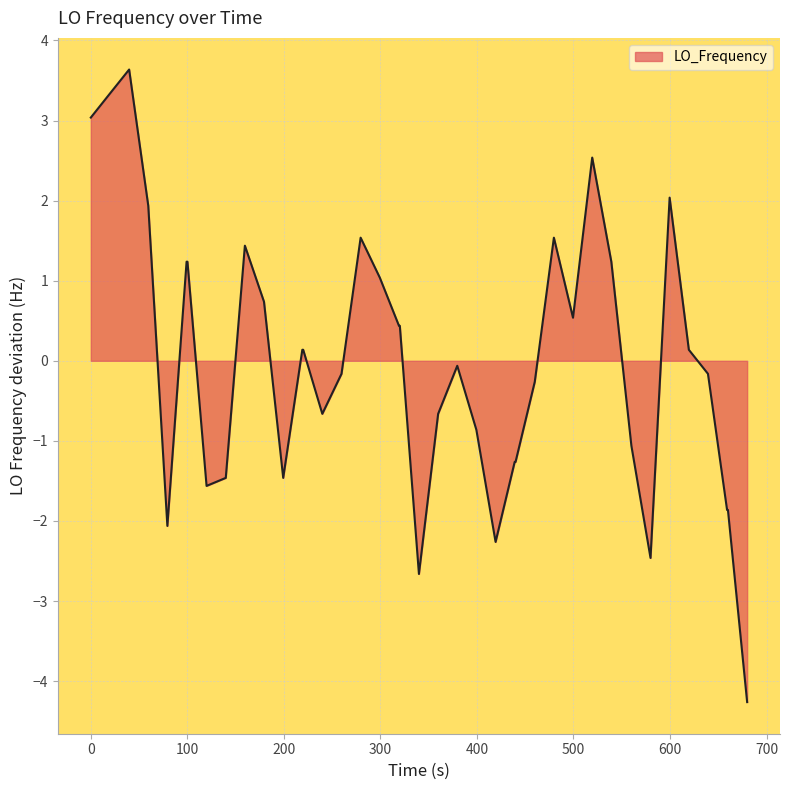

What is the smallest value displayed?

-4.3